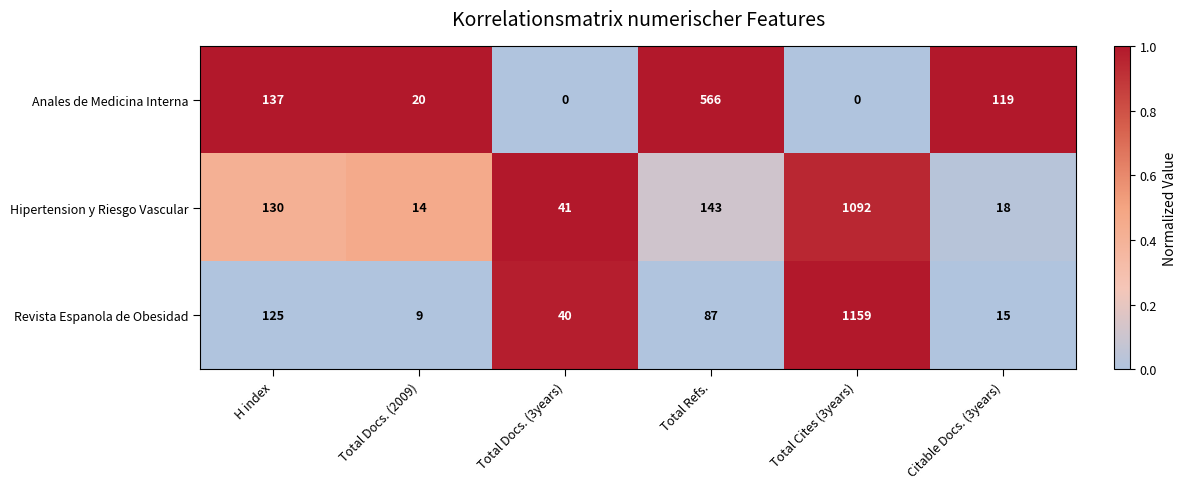

What is the difference between the highest and lowest values at Total Docs. (3years)?

41